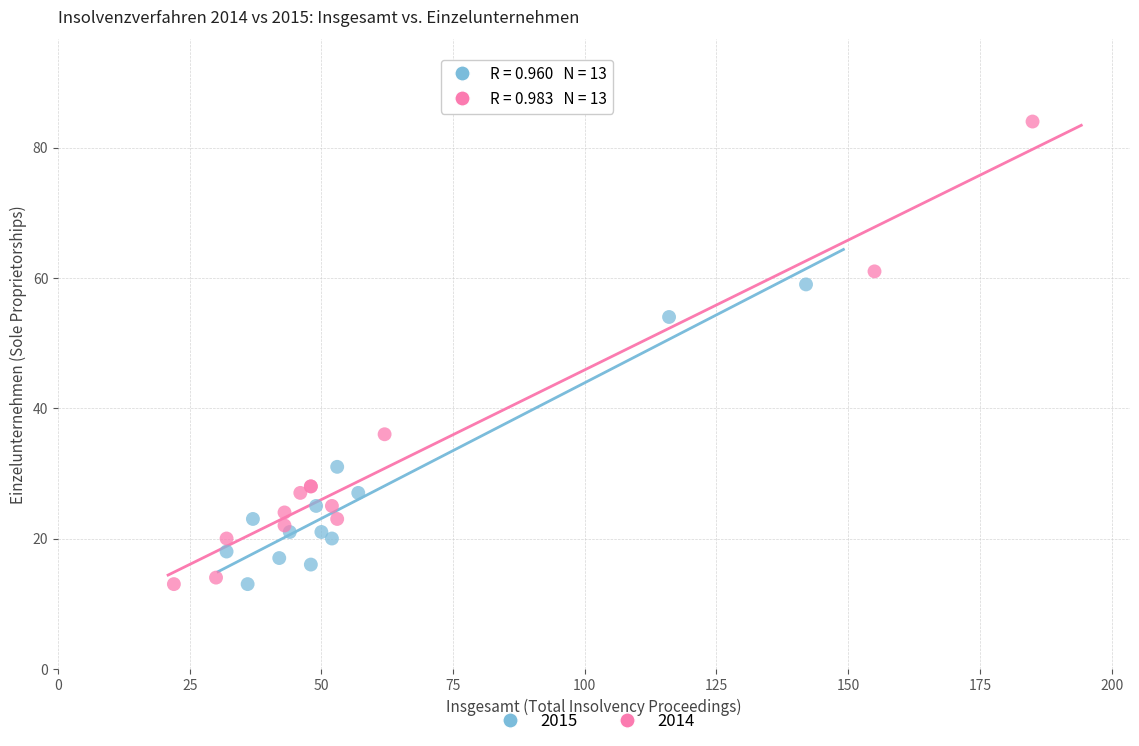

Which series reaches the maximum Y coordinate?

2014